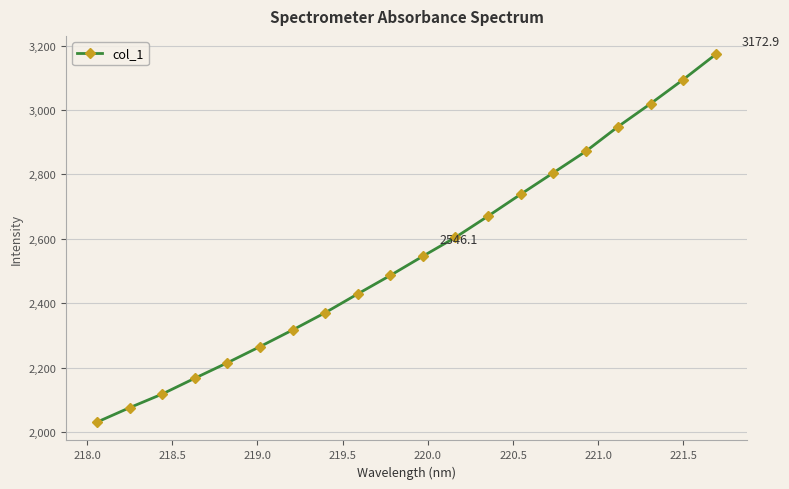

What is the difference between the maximum and minimum values?

1141.7